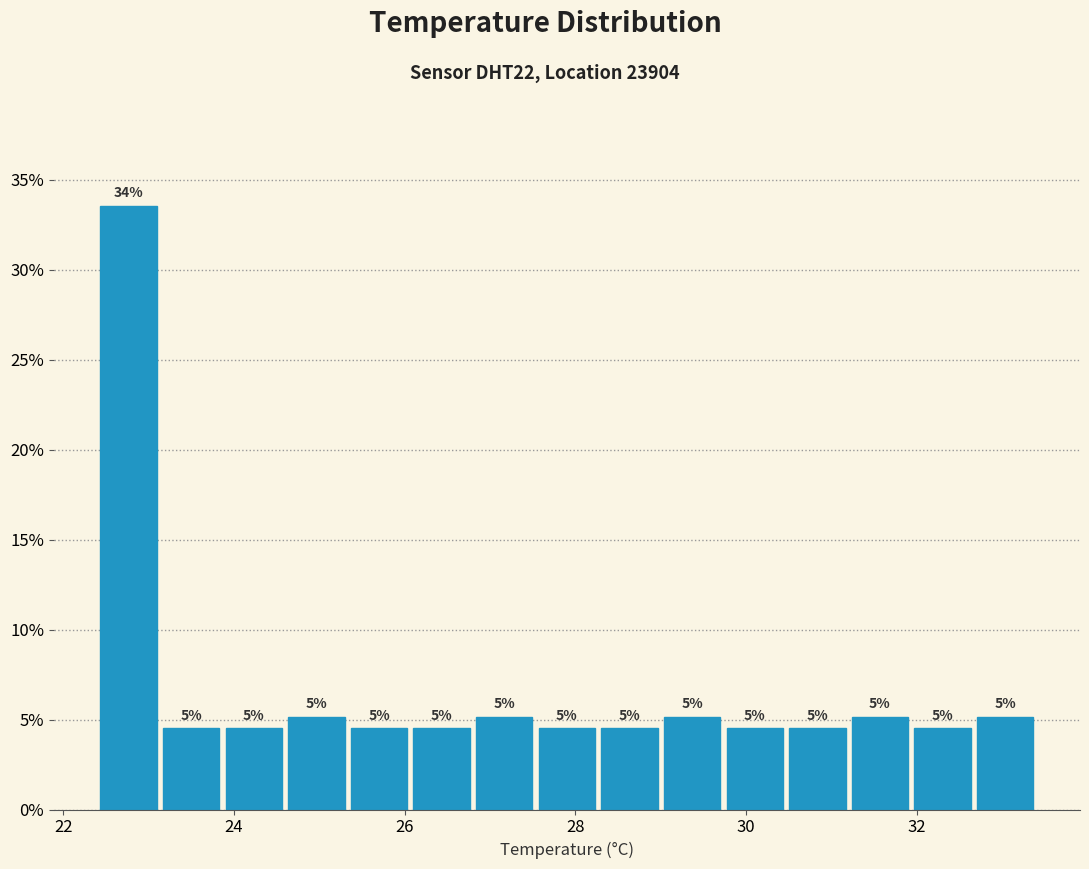

Read against the x-axis, roughly where is the centre of the tallest bar?

22.8